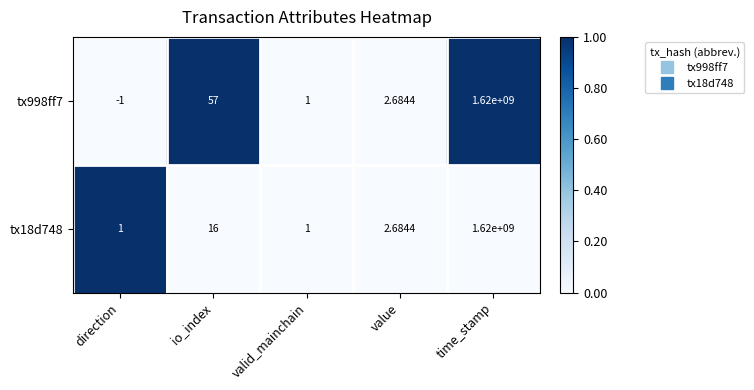

Which series has the widest spread of values?

tx998ff7